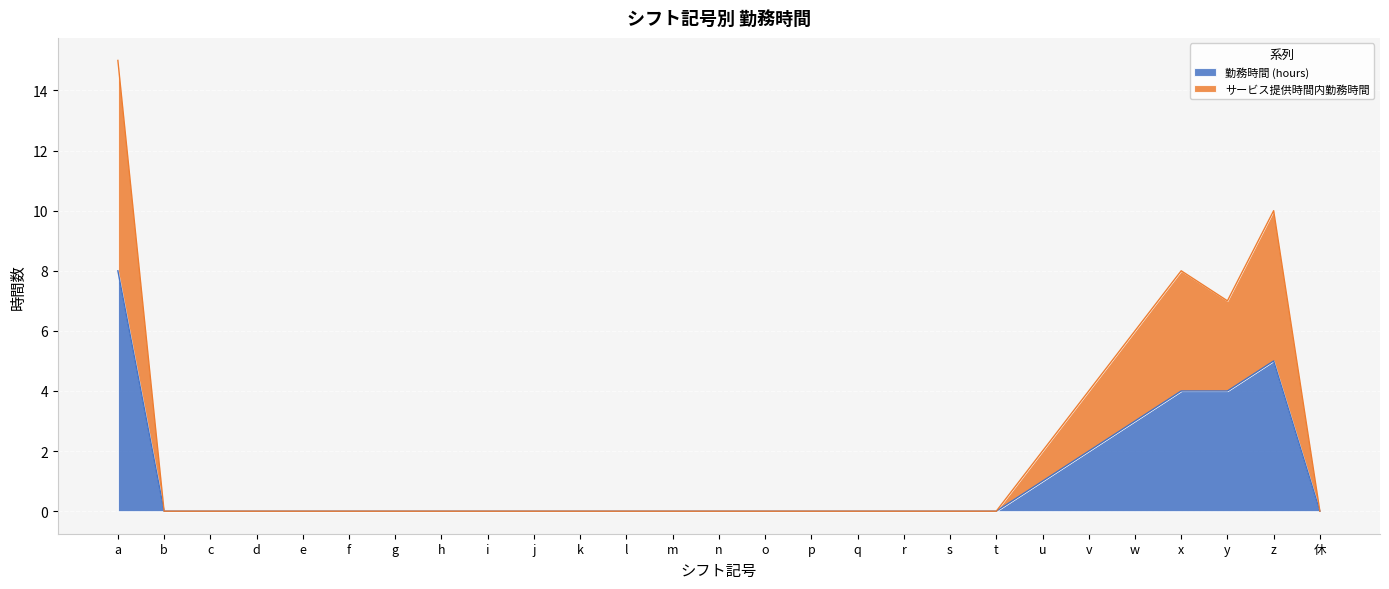

Reading left to right, list all the values displayed in this chart.

勤務時間 (hours): a=8	b=0	c=0	d=0	e=0	f=0	g=0	h=0	i=0	j=0	k=0	l=0	m=0	n=0	o=0	p=0	q=0	r=0	s=0	t=0	u=1	v=2	w=3	x=4	y=4	z=5	休=0
サービス提供時間内勤務時間: a=15	b=0	c=0	d=0	e=0	f=0	g=0	h=0	i=0	j=0	k=0	l=0	m=0	n=0	o=0	p=0	q=0	r=0	s=0	t=0	u=2	v=4	w=6	x=8	y=7	z=10	休=0